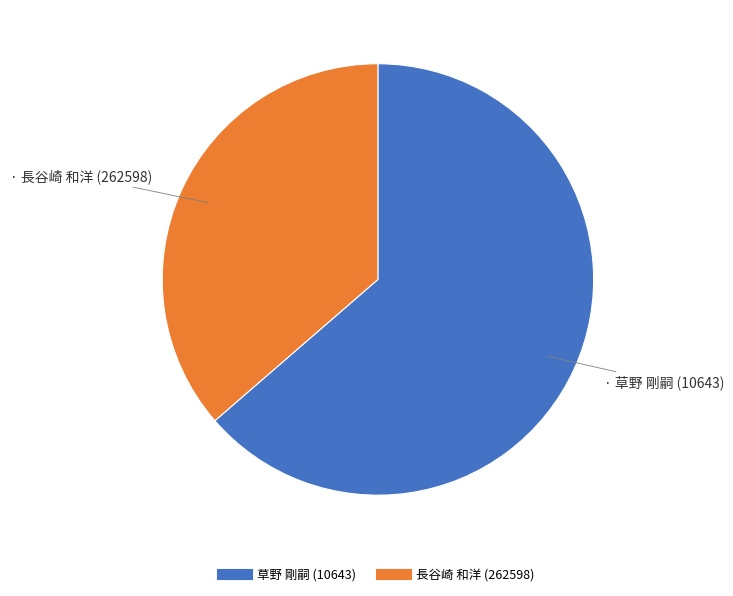

The 草野 剛嗣 (10643) slice represents 64% of the pie. True or false?

True